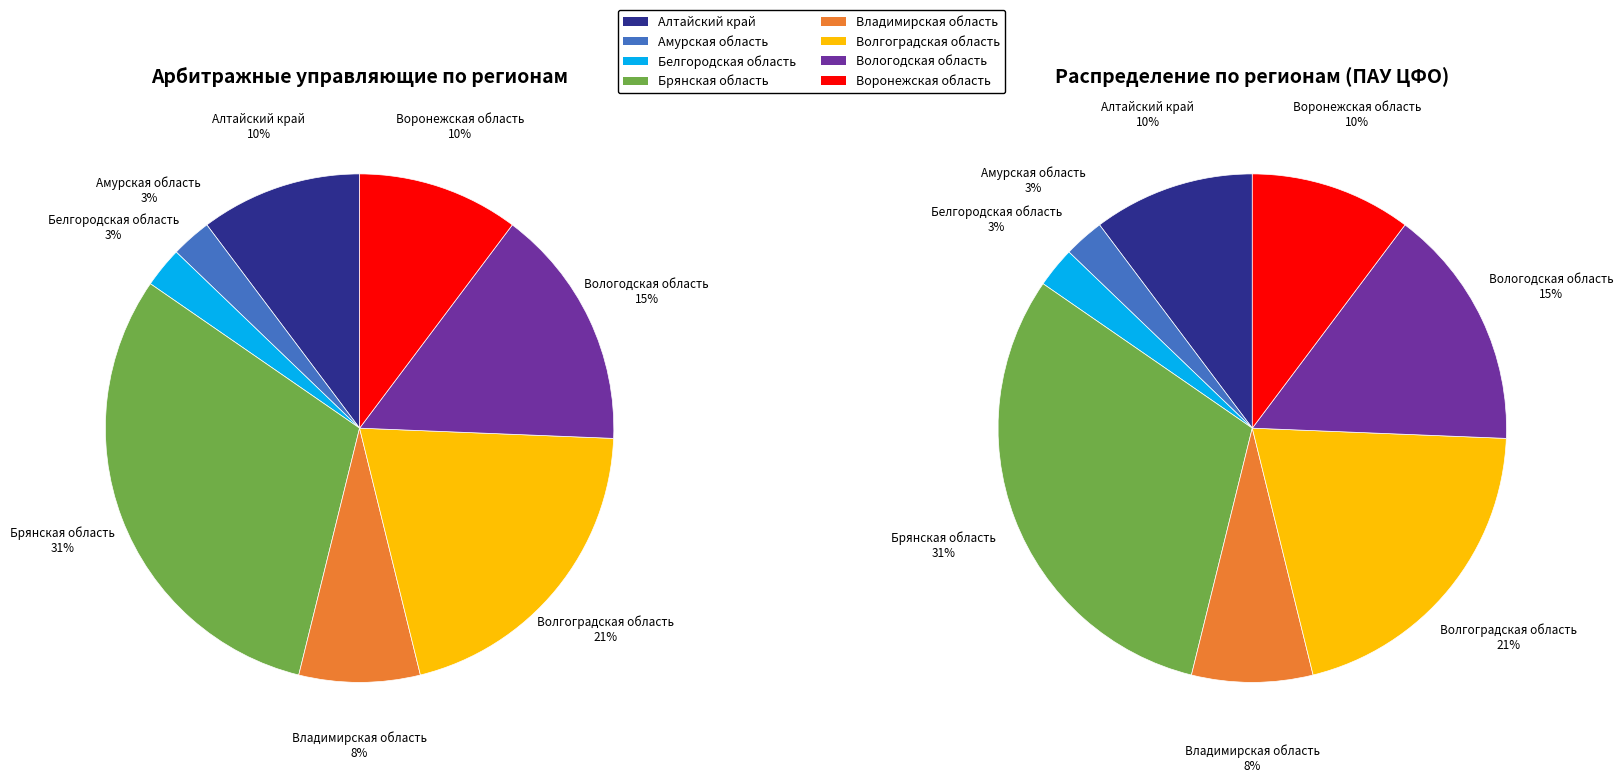

Which has a higher value, Вологодская область or Волгоградская область?

Волгоградская область